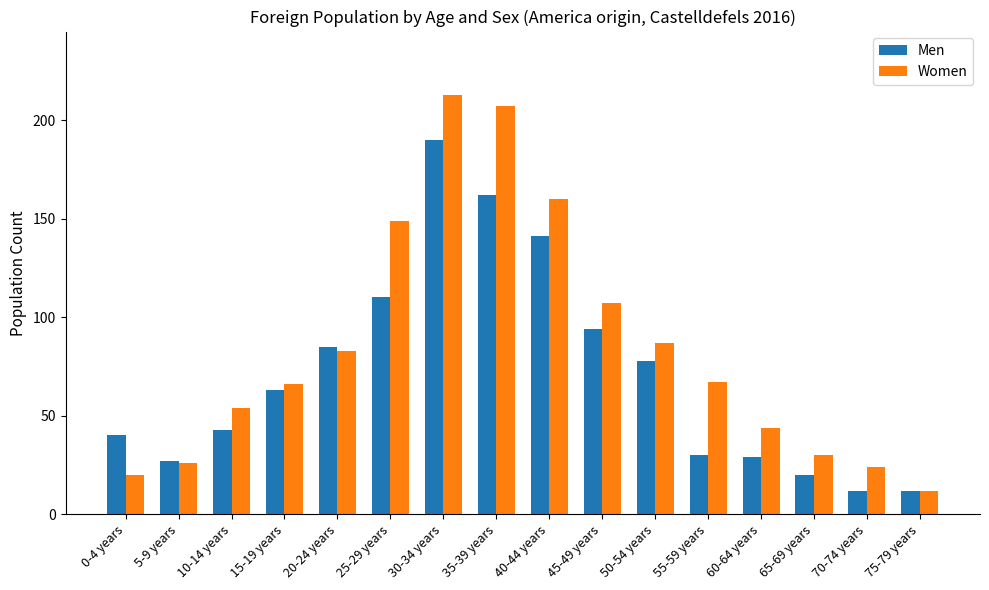

Which label corresponds to the largest value in the chart?

30-34 years